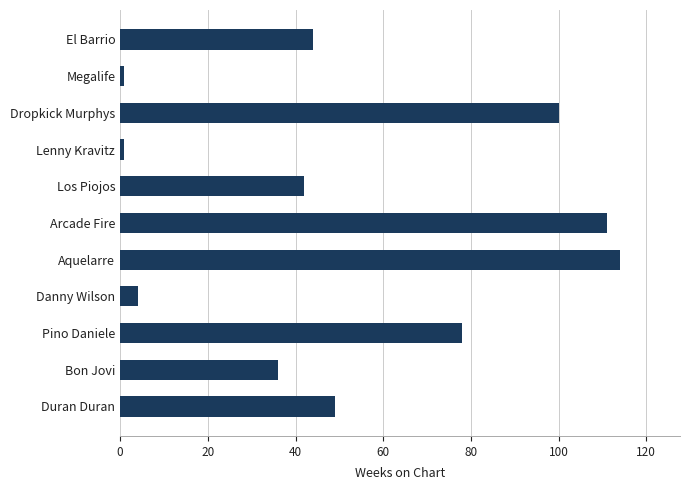

What is the smallest value displayed?

1